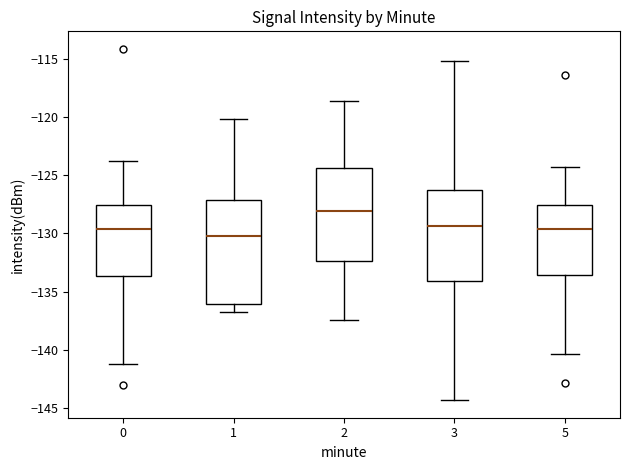

Comparing the boxes themselves (not the whiskers), which one is the tallest?

1